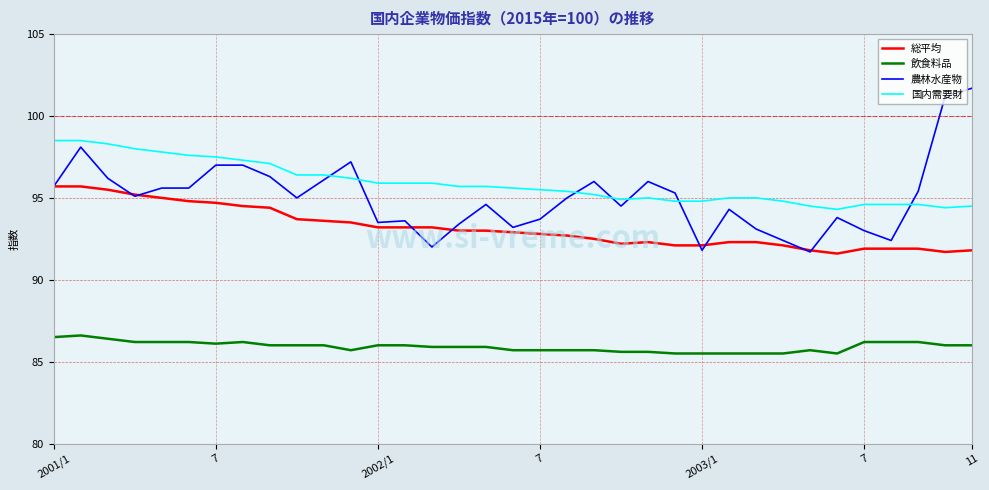

How many series are shown in this chart?

4